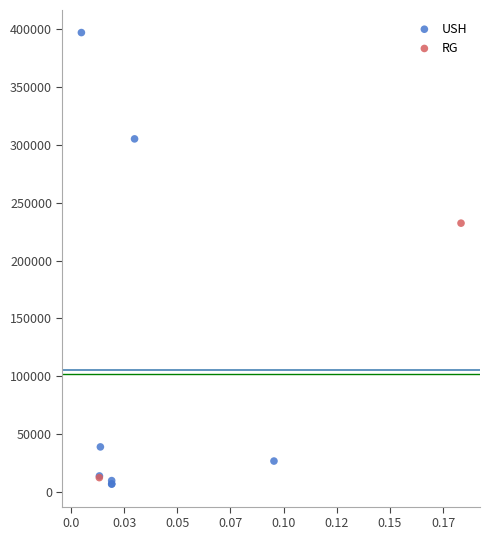

What are all the series names shown in the legend?

USH, RG